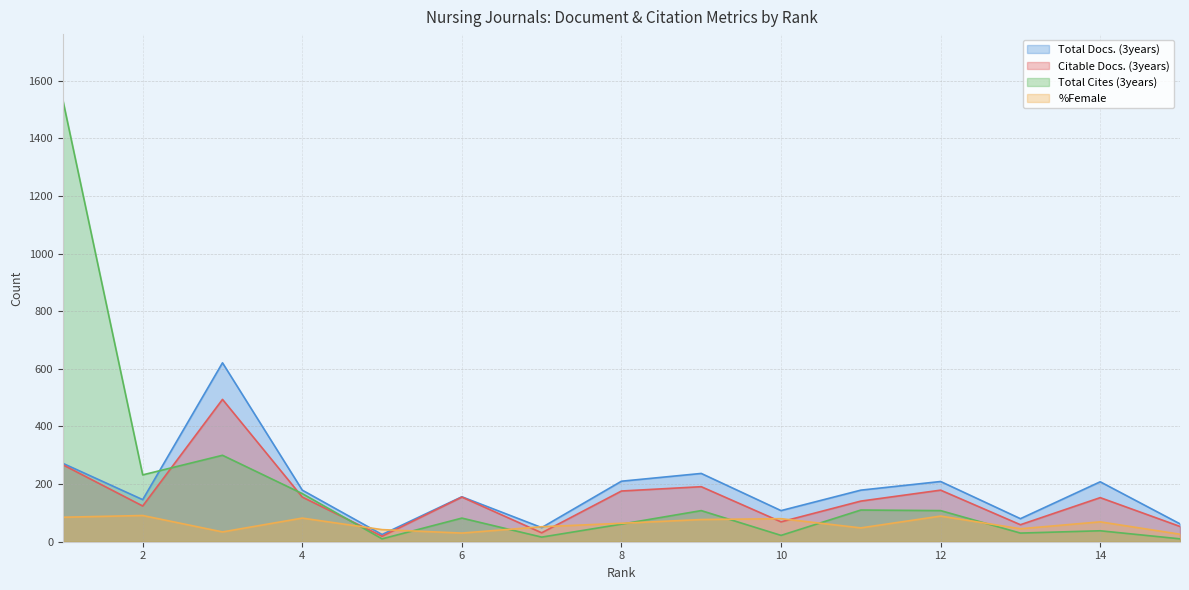

At which category is the sum across all series the highest?

1